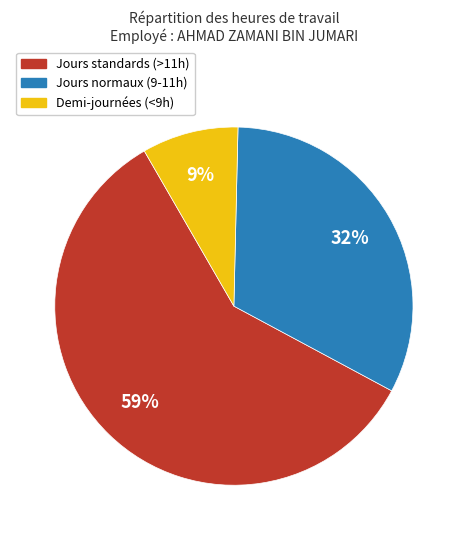

How many segments does this pie chart have?

3